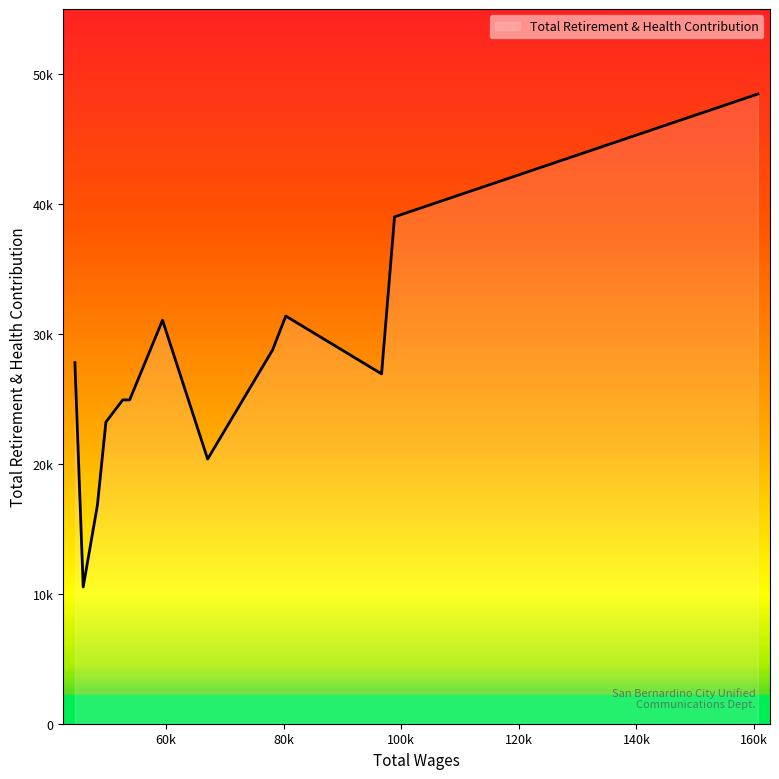

Does the chart display data point markers on the line(s)?

No